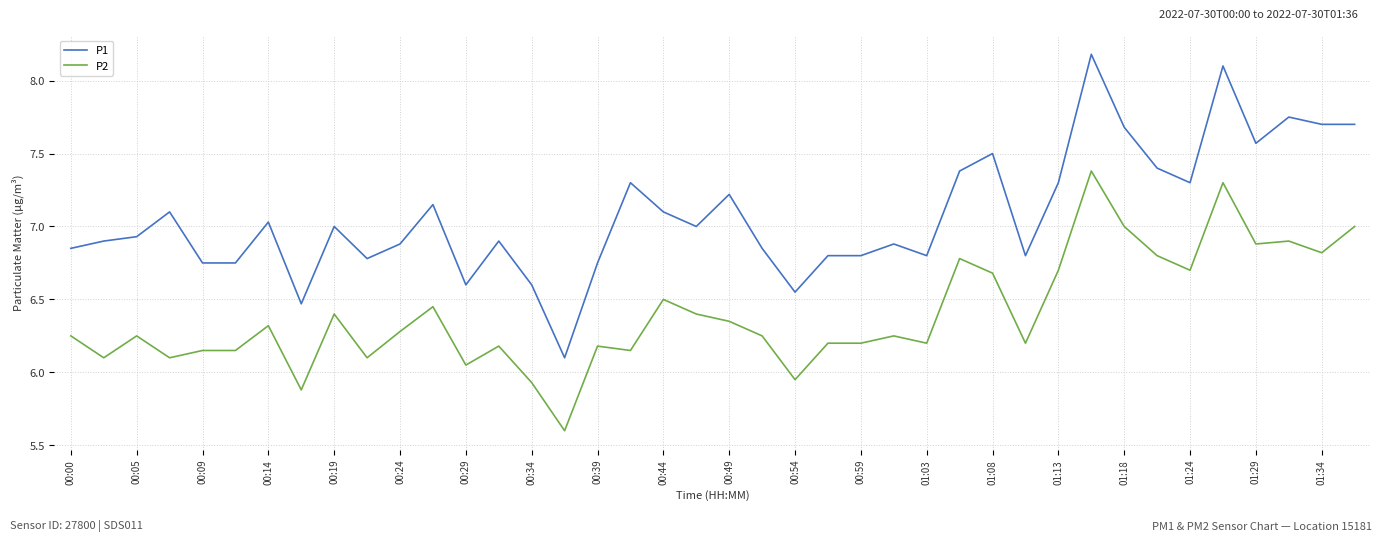

Rank the series by their average value, from highest to lowest.

P1, P2